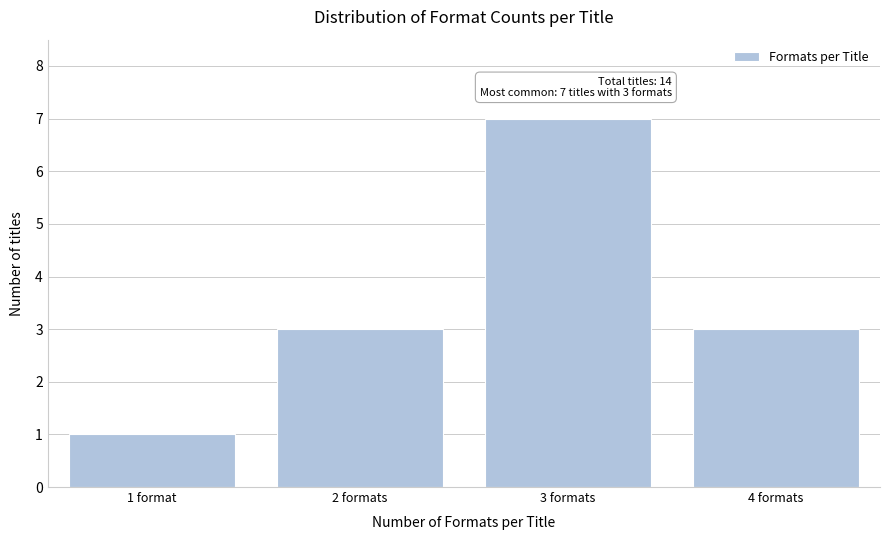

Reading right to left, what are all the values shown in this chart?

4 formats=3	3 formats=7	2 formats=3	1 format=1